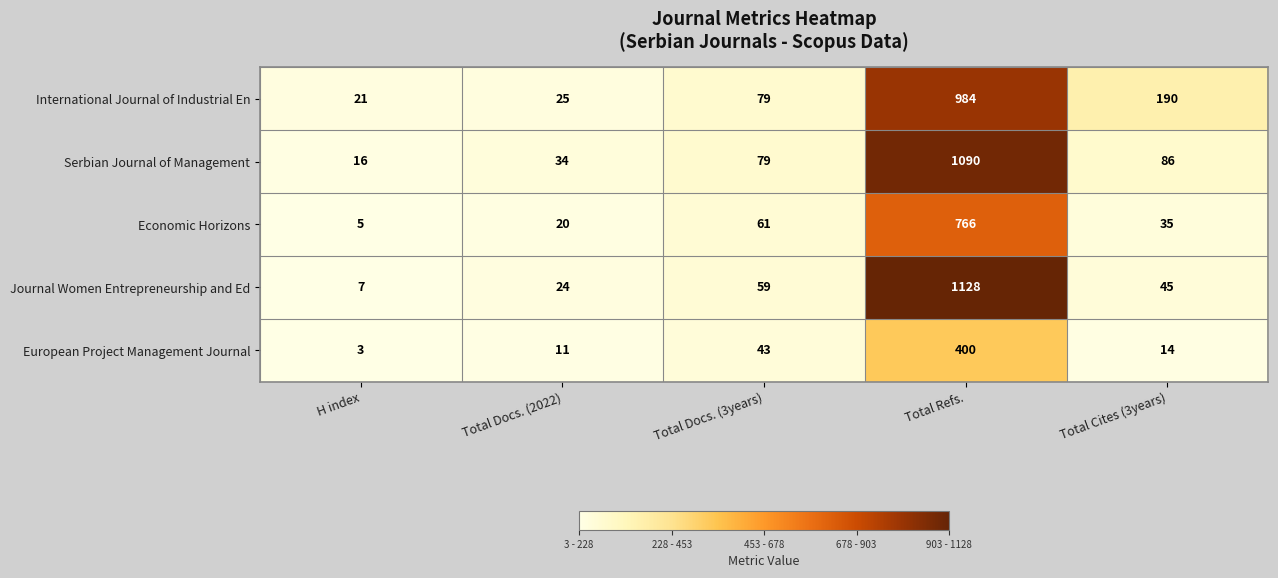

At which label does Journal Women Entrepreneurship and Ed first exceed 45?

Total Docs. (3years)